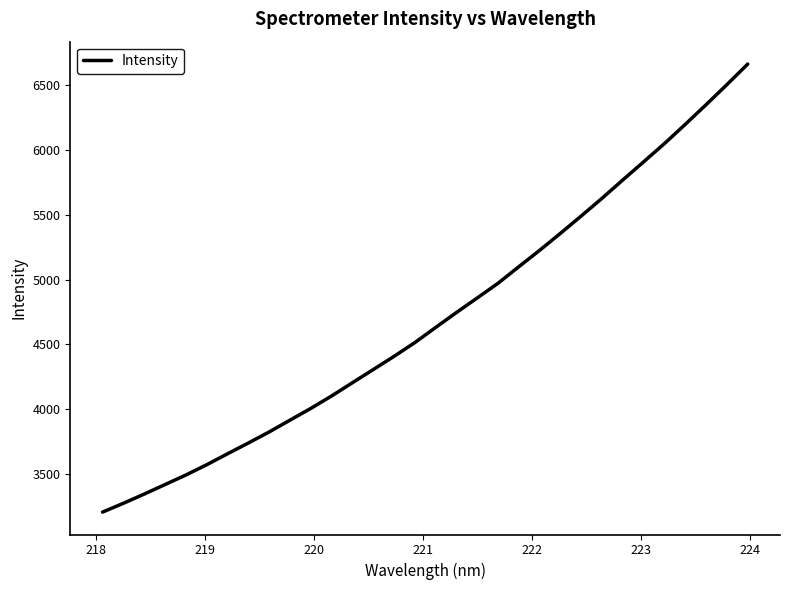

What is the smallest value displayed?

3208.2